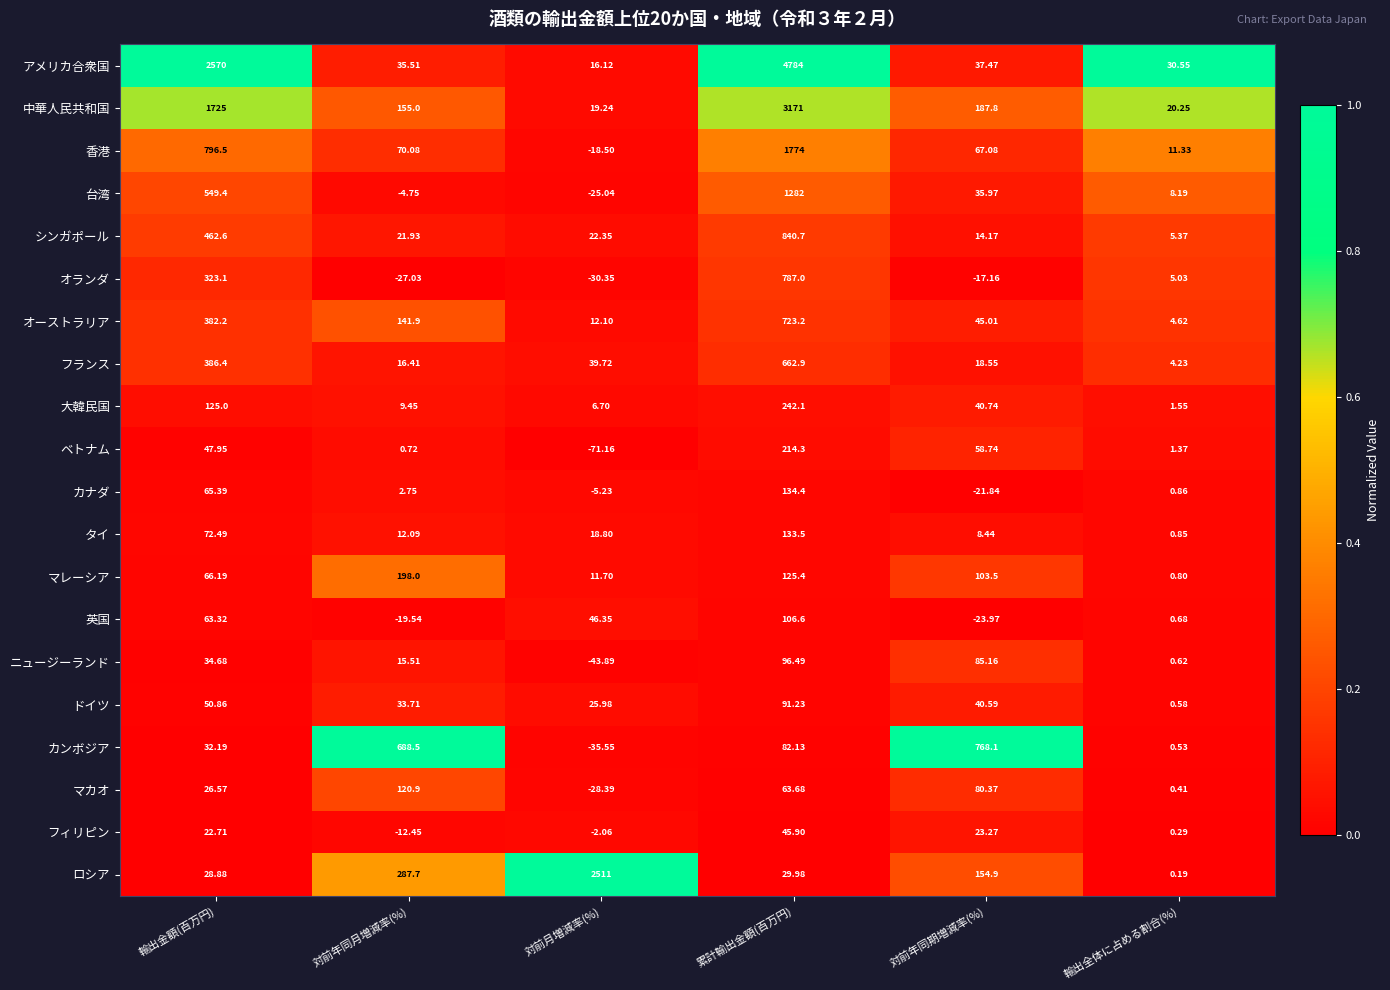

Which series has the largest range (max minus min)?

アメリカ合衆国